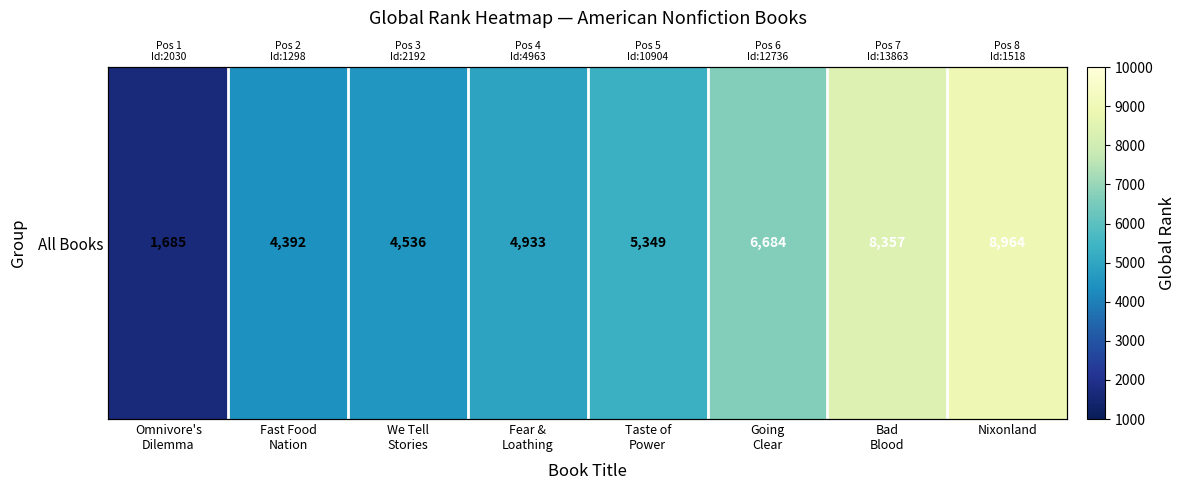

What is the approximate value at Nixonland?

8964